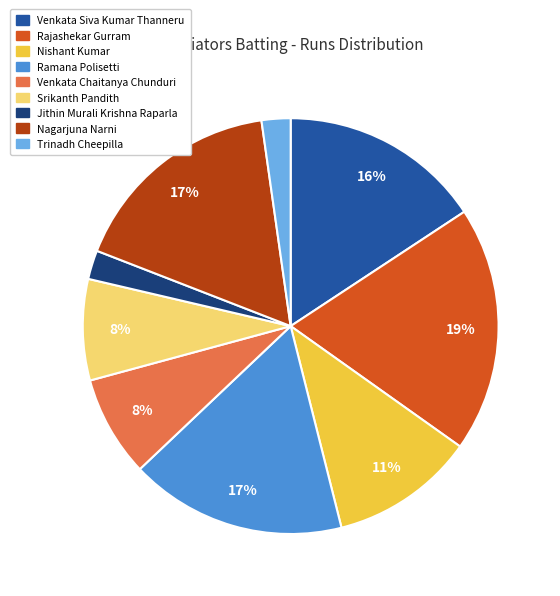

To the nearest percent, what is the average slice percentage?

11%